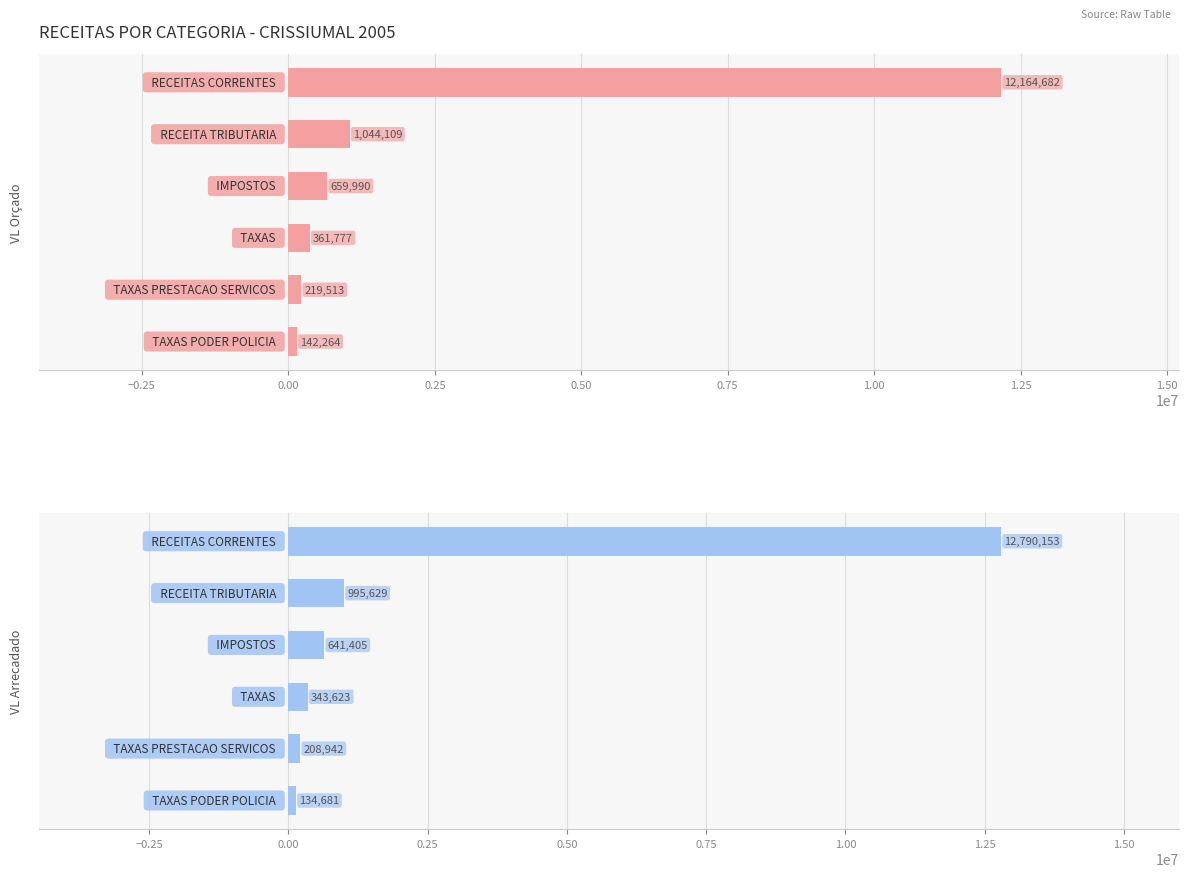

What is the minimum value for VL_ORCADO?

142263.9